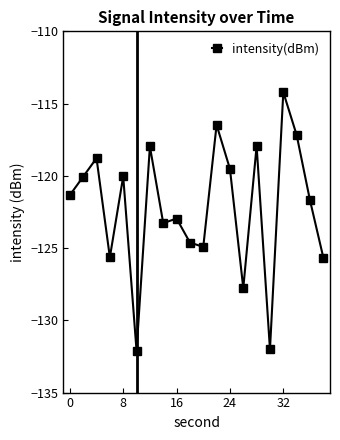

Count the number of categories in the chart.

20